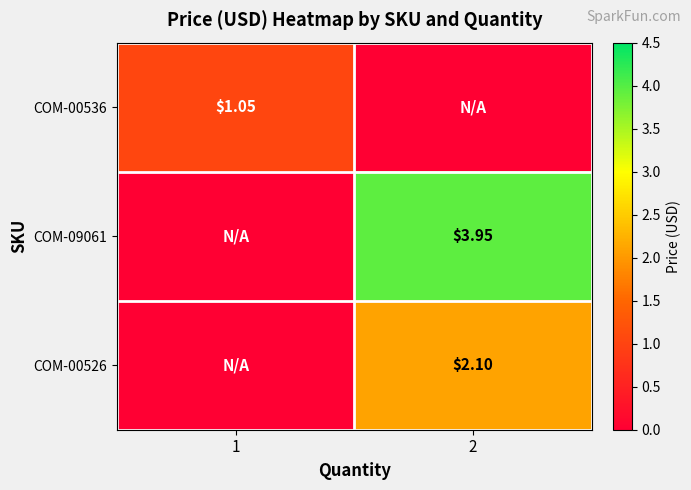

The COM-00526 series shows 2.1 at 2. True or false?

True